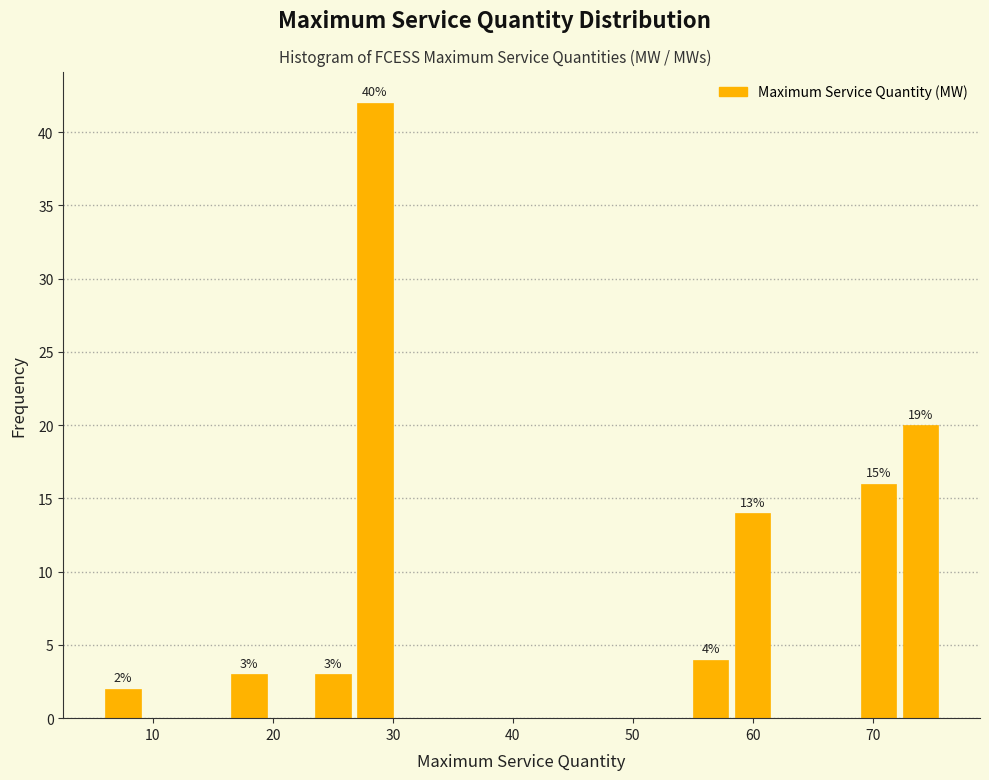

Read against the x-axis, roughly where is the centre of the tallest bar?

28